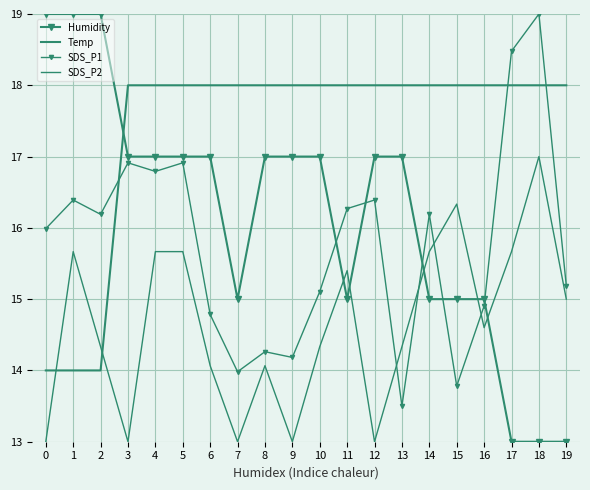

What is the maximum value for SDS_P1?

19.0